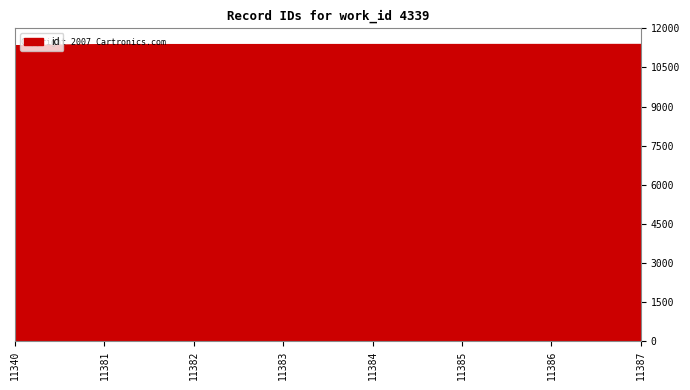

Is it true that the value at 11383 is 11383?

True